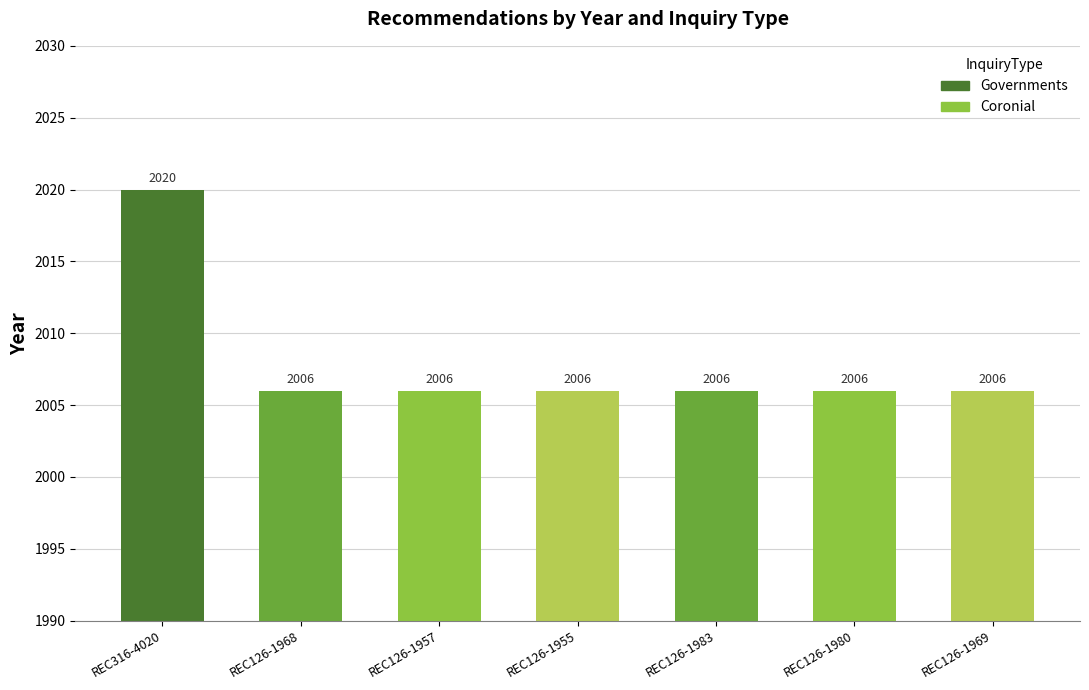

Is it true that the value at REC126-1955 is 2006?

True